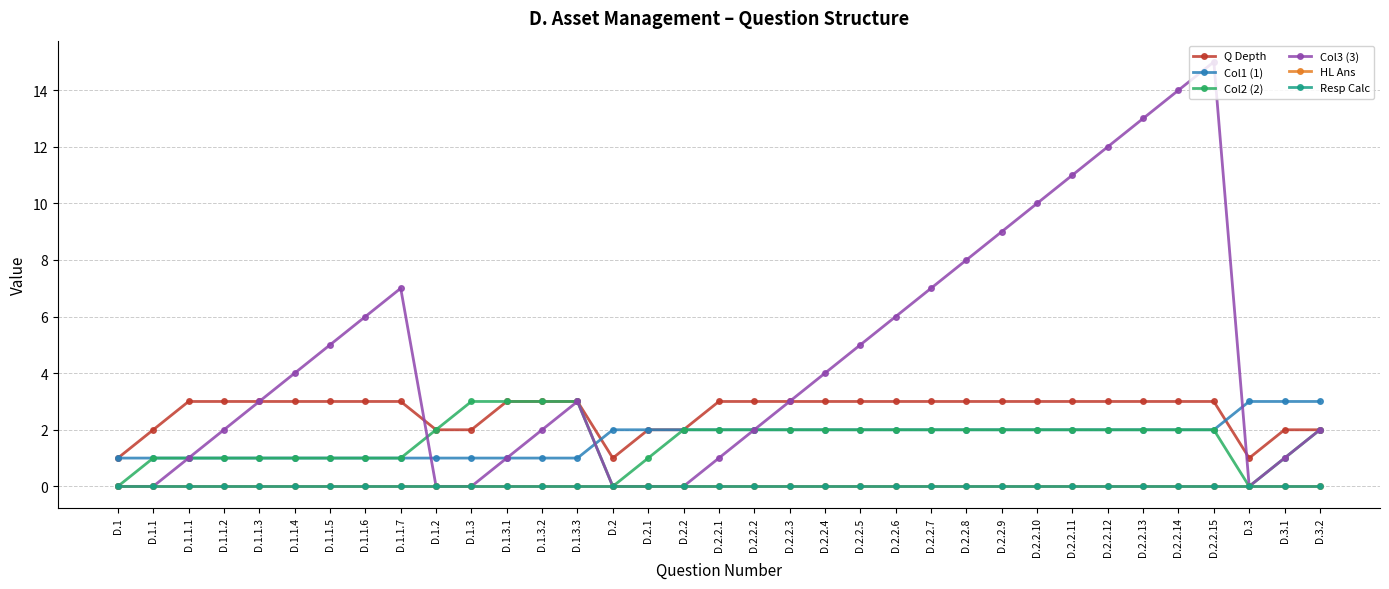

The value of Col1 (1) at D.2.2.1 is 3. True or false?

False